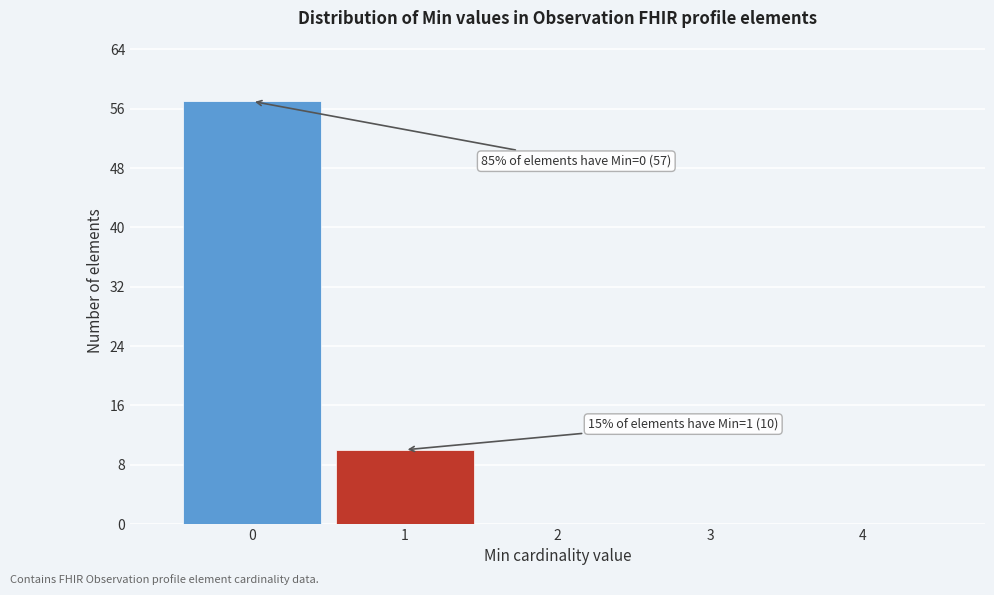

Which range on the x-axis has the tallest bar?

-0.5 to 0.5